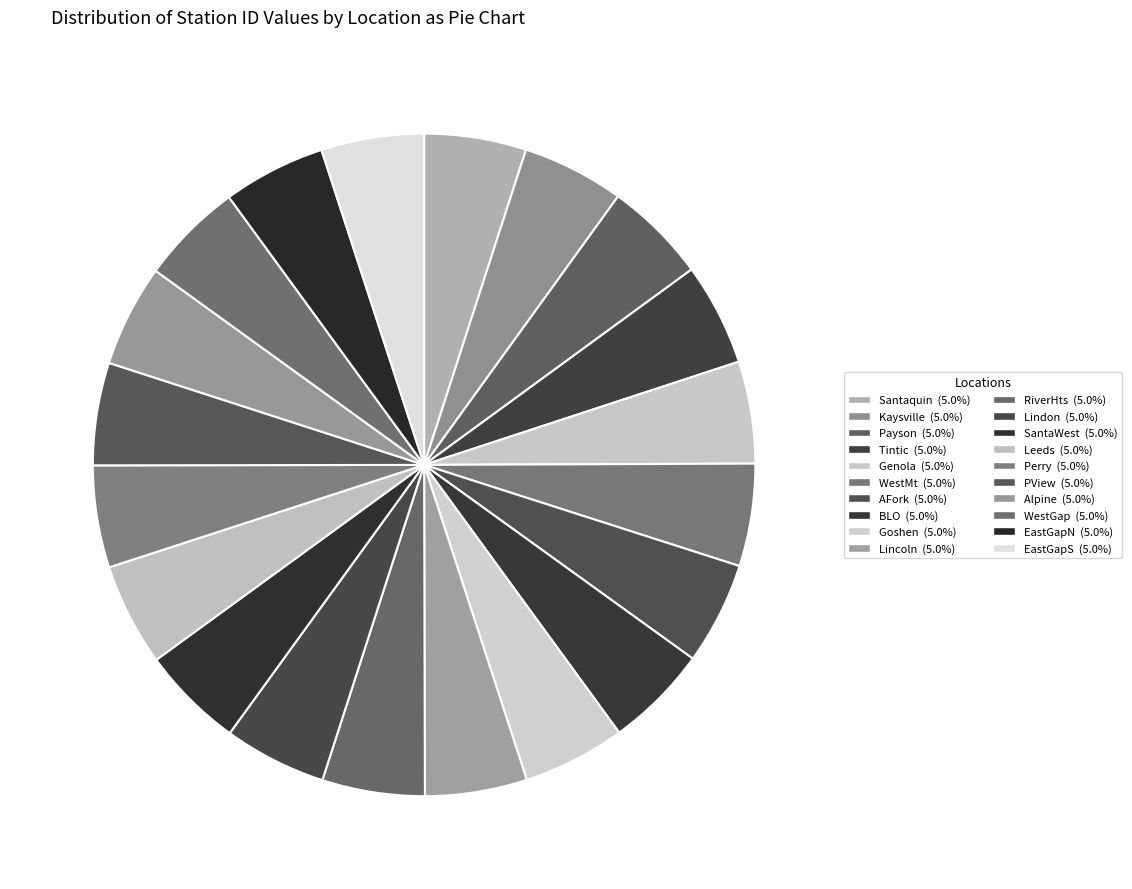

To the nearest percent, what is the combined percentage of Goshen and AFork?

10%